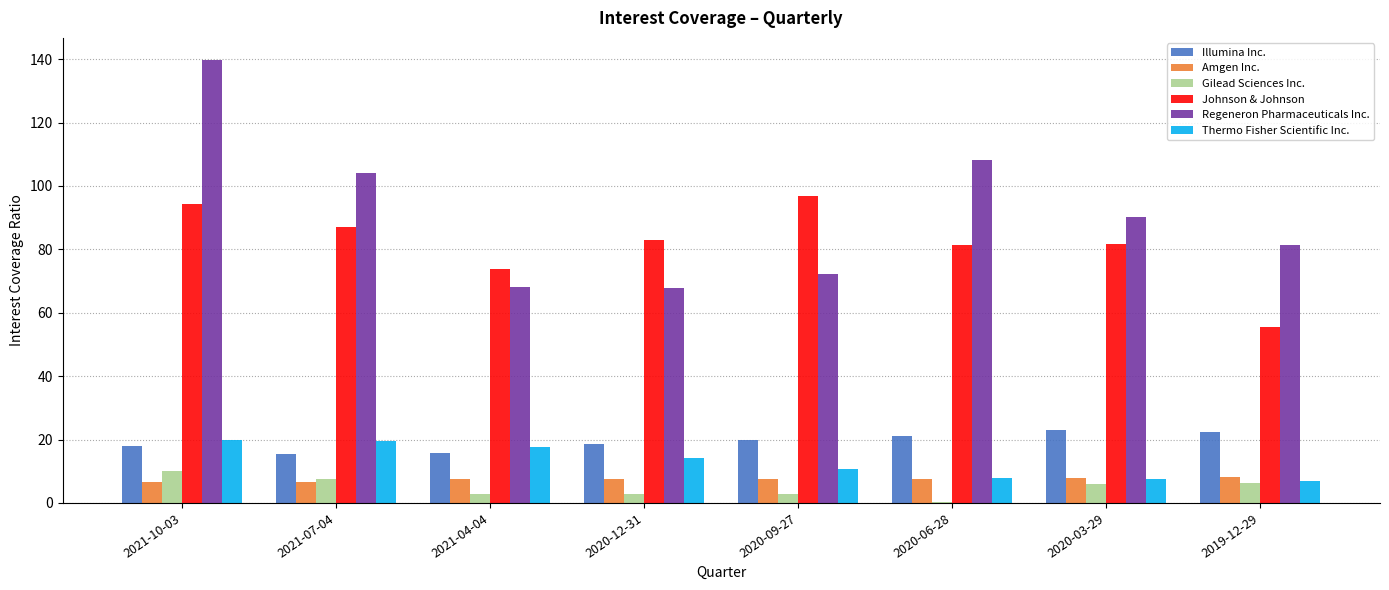

Which series has the largest total across all categories?

Regeneron Pharmaceuticals Inc.